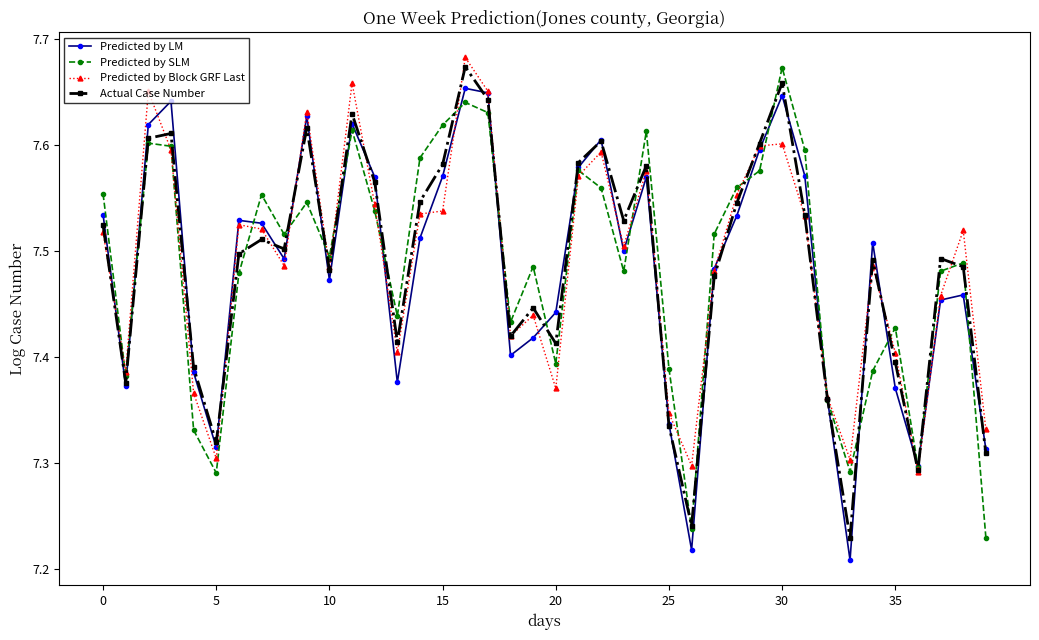

At how many categories does at least one series exceed 7?

40